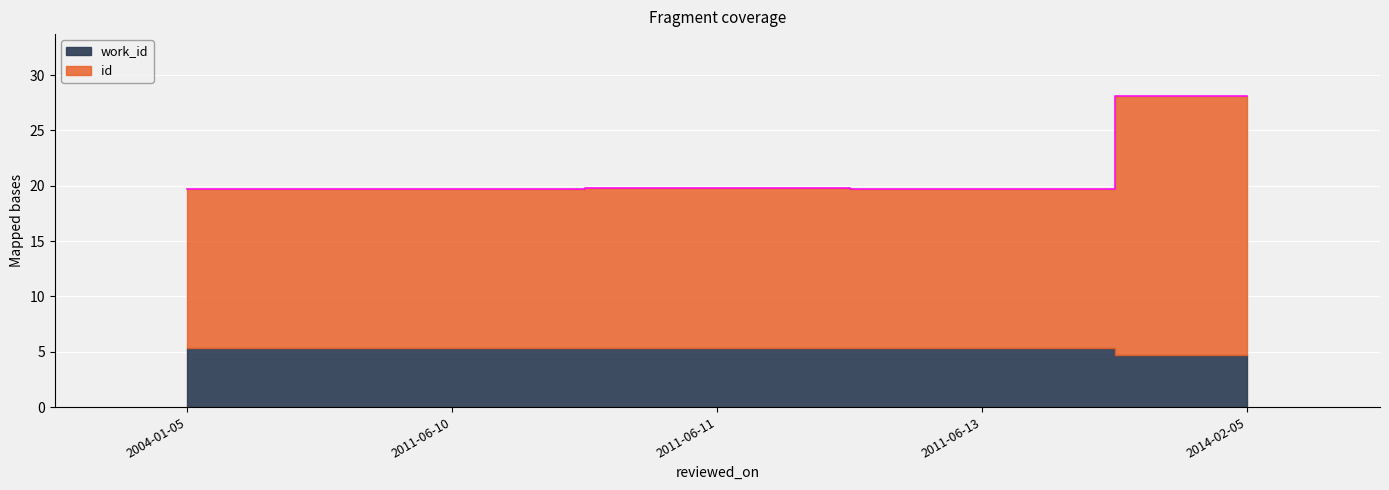

True or false: the data shows 28.1 at 2014-02-05.

True